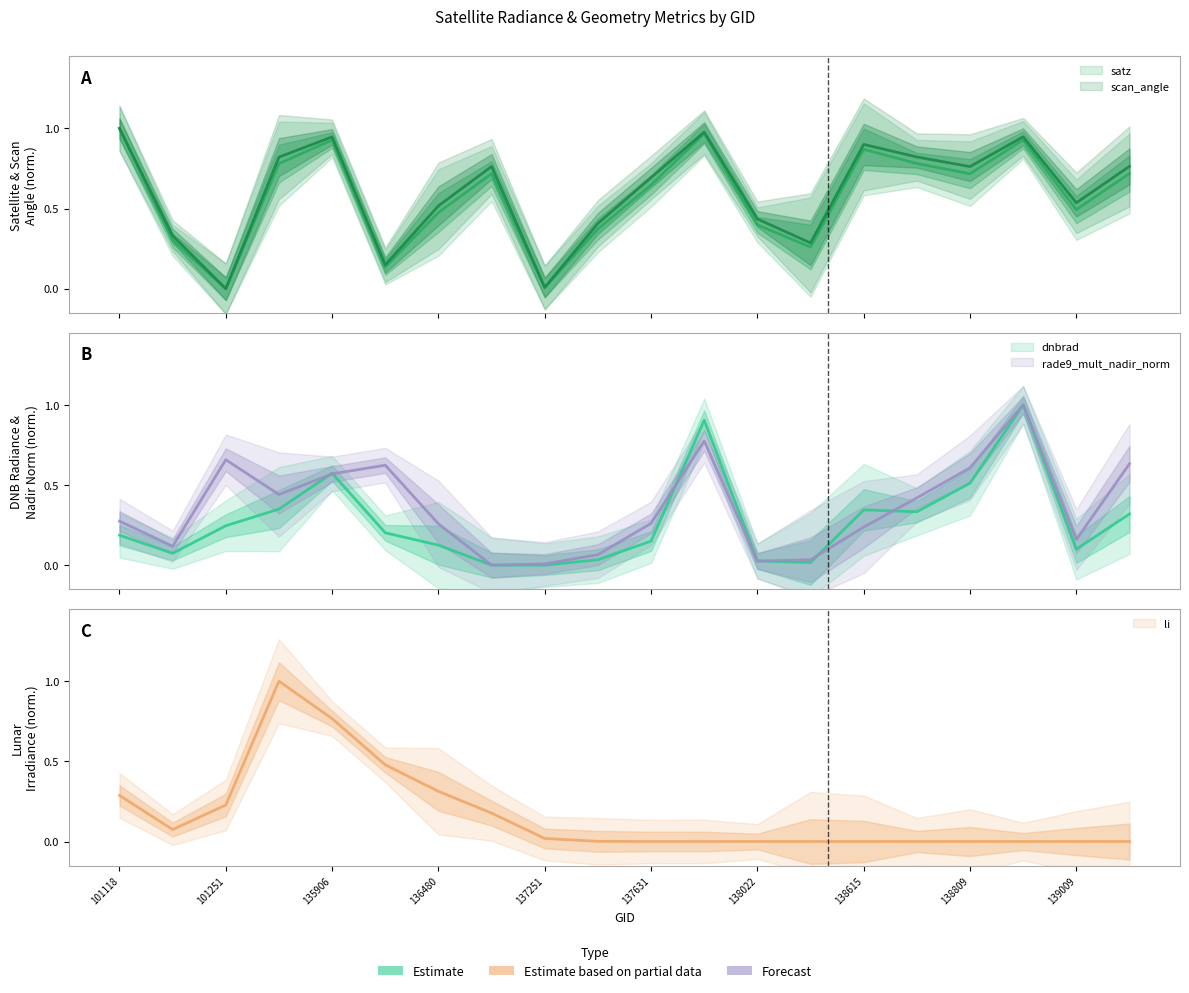

What are all the series names shown in the legend?

satz, scan_angle, dnbrad, rade9_mult_nadir_norm, li